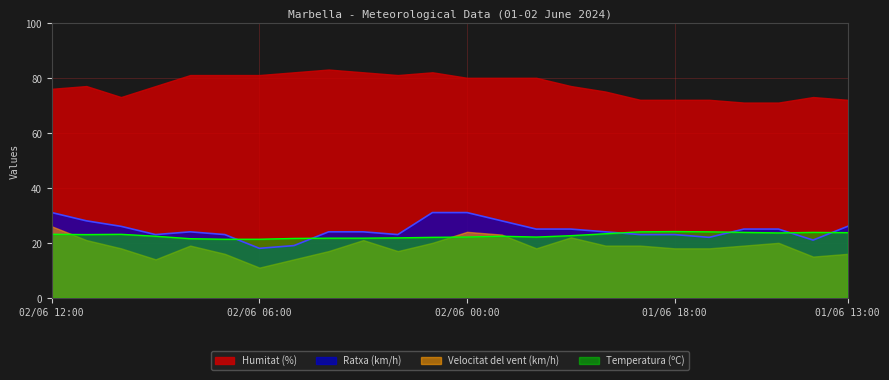

How many intersections are there between Ratxa (km/h) and Temperatura (ºC)?

6